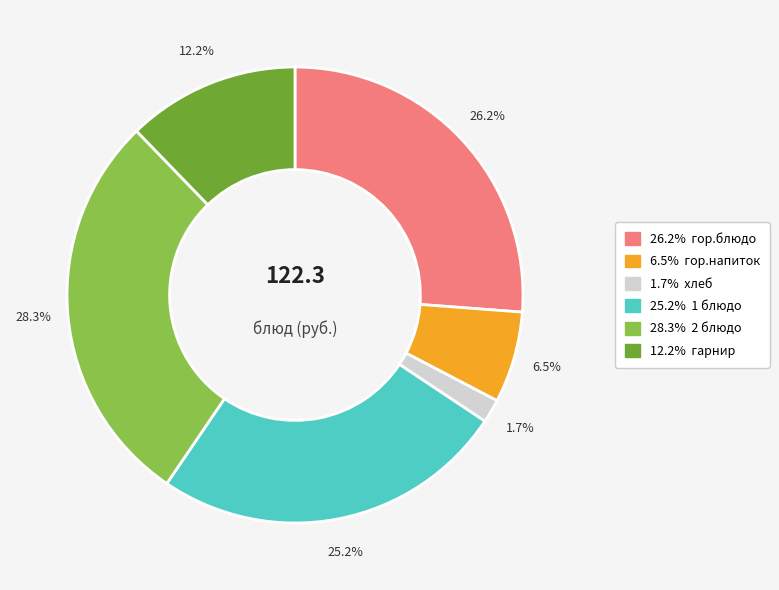

Is there a majority slice in this chart?

No